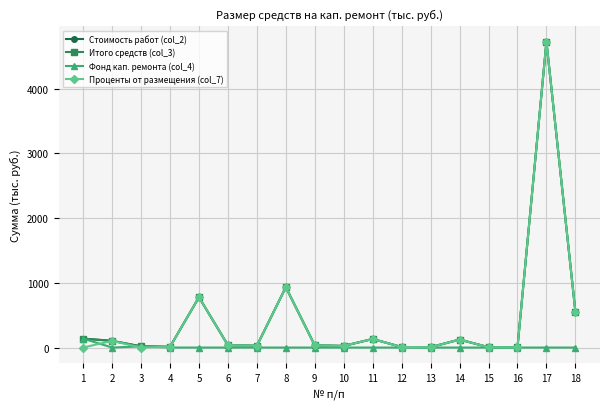

Reading left to right, transcribe all the data shown in this chart.

Стоимость работ (col_2): 1=137.8	2=103.6	3=18.2	4=11.6	5=777.3	6=36.6	7=27.4	8=932.5	9=33.6	10=25.1	11=132.6	12=7.8	13=5.9	14=123.5	15=5.1	16=3.8	17=4725.4	18=553.0
Итого средств (col_3): 1=137.8	2=103.6	3=18.2	4=11.6	5=777.3	6=36.6	7=27.4	8=932.5	9=33.6	10=25.1	11=132.6	12=7.8	13=5.9	14=123.5	15=5.1	16=3.8	17=4725.4	18=553.0
Фонд кап. ремонта (col_4): 1=137.8	2=0.0	3=18.2	4=0.0	5=0.0	6=0.0	7=0.0	8=0.0	9=0.0	10=0.0	11=0.0	12=0.0	13=0.0	14=0.0	15=0.0	16=0.0	17=0.0	18=0.0
Проценты от размещения (col_7): 1=0.0	2=103.6	3=0.0	4=11.6	5=777.3	6=36.6	7=27.4	8=932.5	9=33.6	10=25.1	11=132.6	12=7.8	13=5.9	14=123.5	15=5.1	16=3.8	17=4725.4	18=553.0